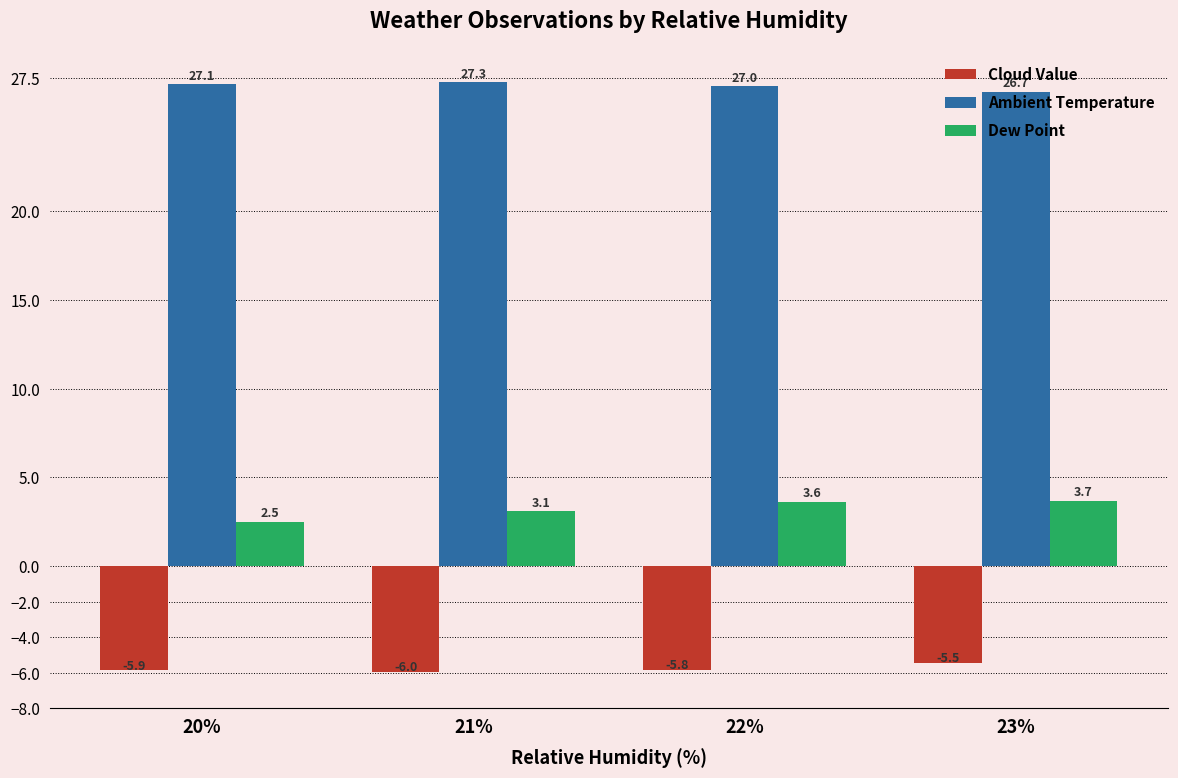

At which label is Cloud Value closest to -5?

23%